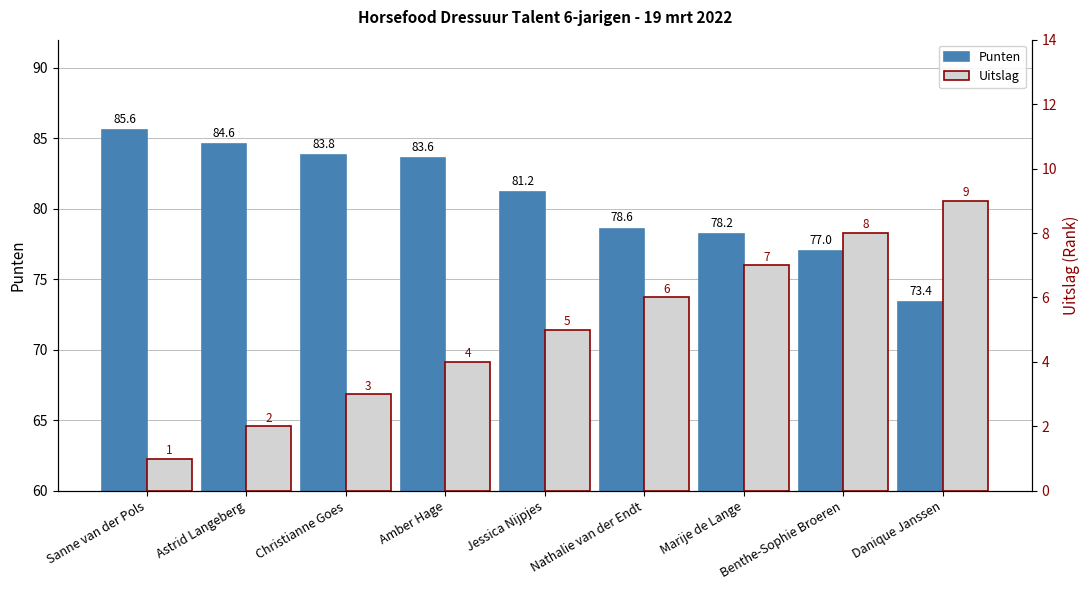

Which series has the widest spread of values?

Punten